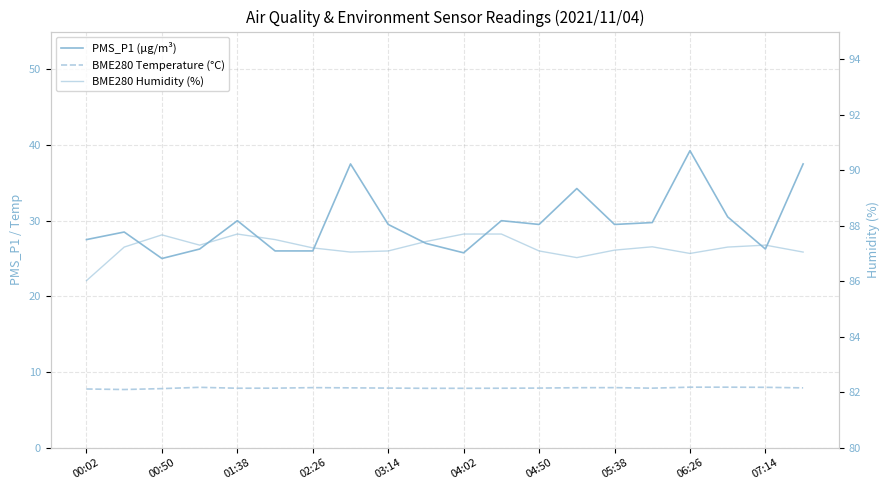

What is the sum of the BME280 Temperature (°C) values at 02:26 and 17?

16.0